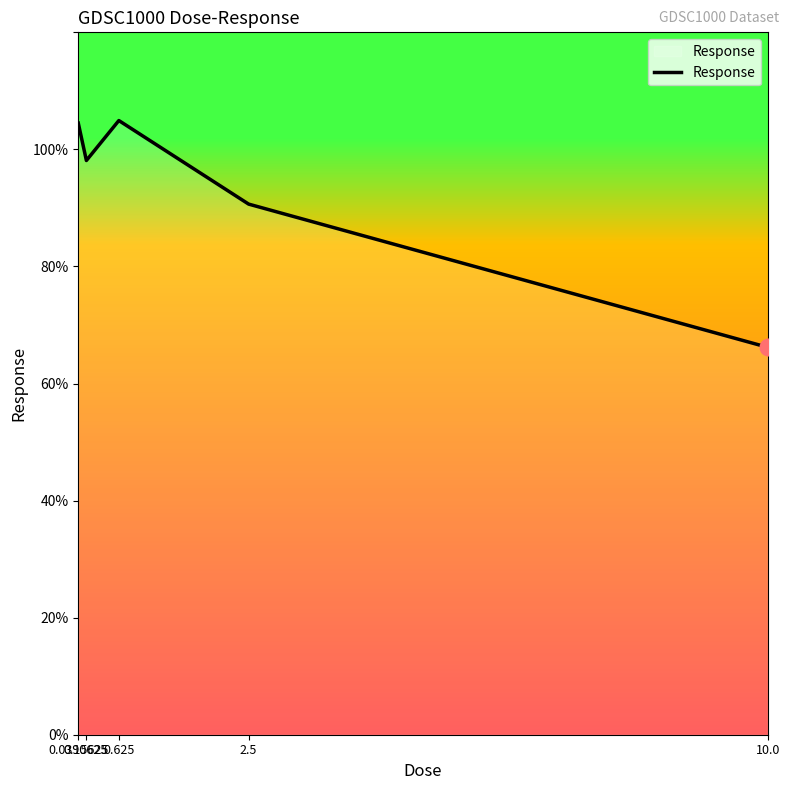

What is the sum of all values?

464.4